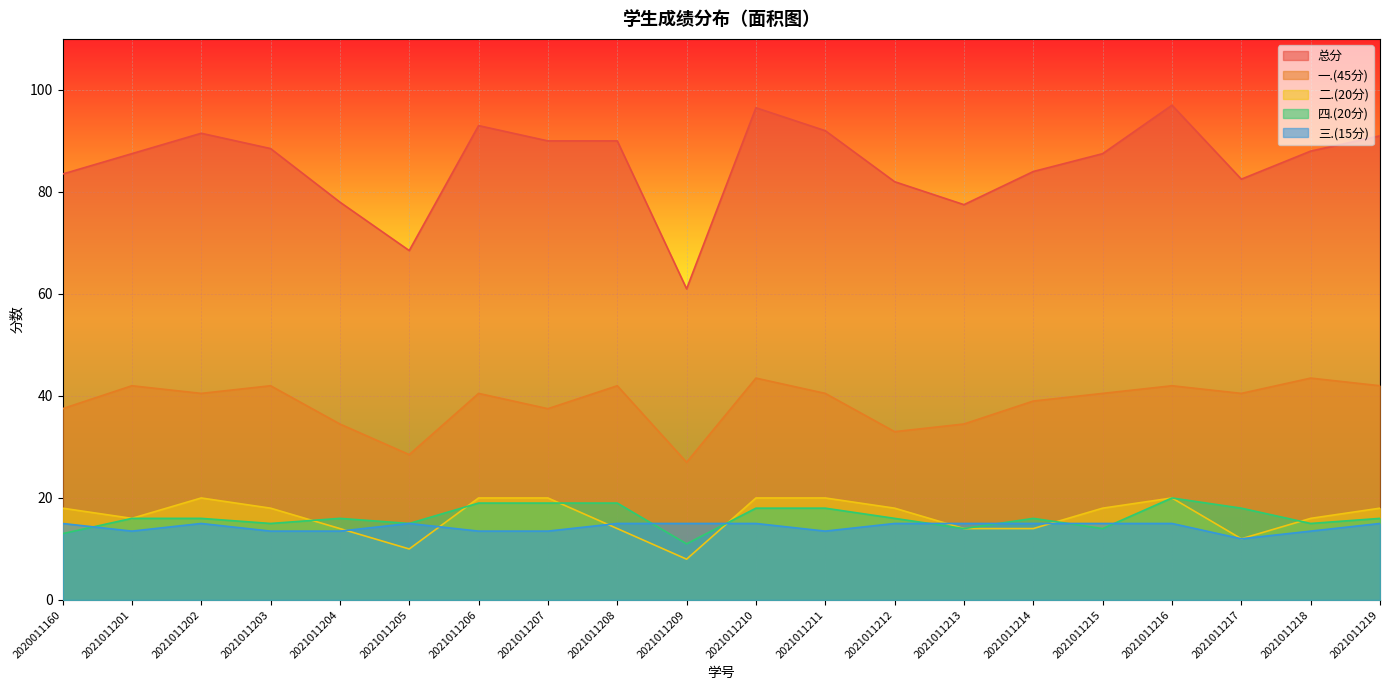

True or false: 三.(15分) and 一.(45分) intersect in this chart.

False